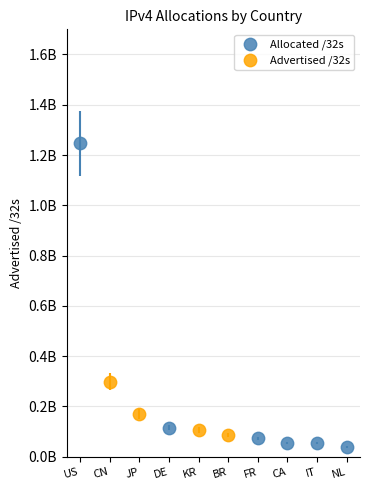

What are all the series names shown in the legend?

Allocated /32s, Advertised /32s